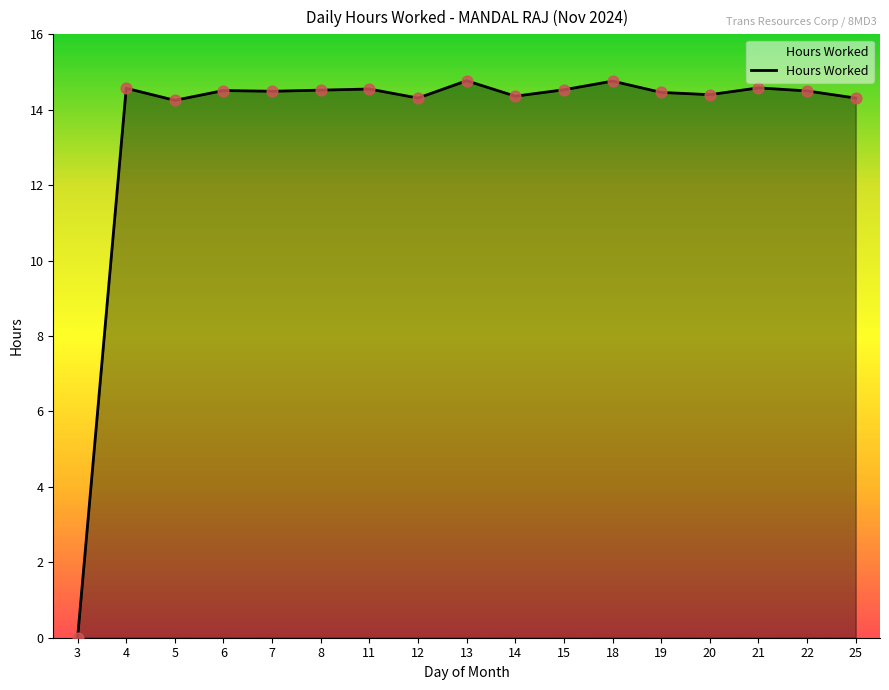

What is the ratio of the value at 7 to the value at 25?

1.0